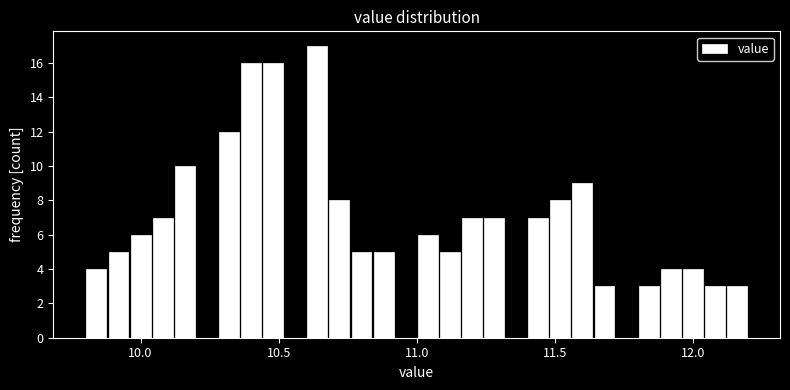

Around what value on the x-axis is the tallest bar? Give the approximate position of its centre, as read against the axis.

10.65